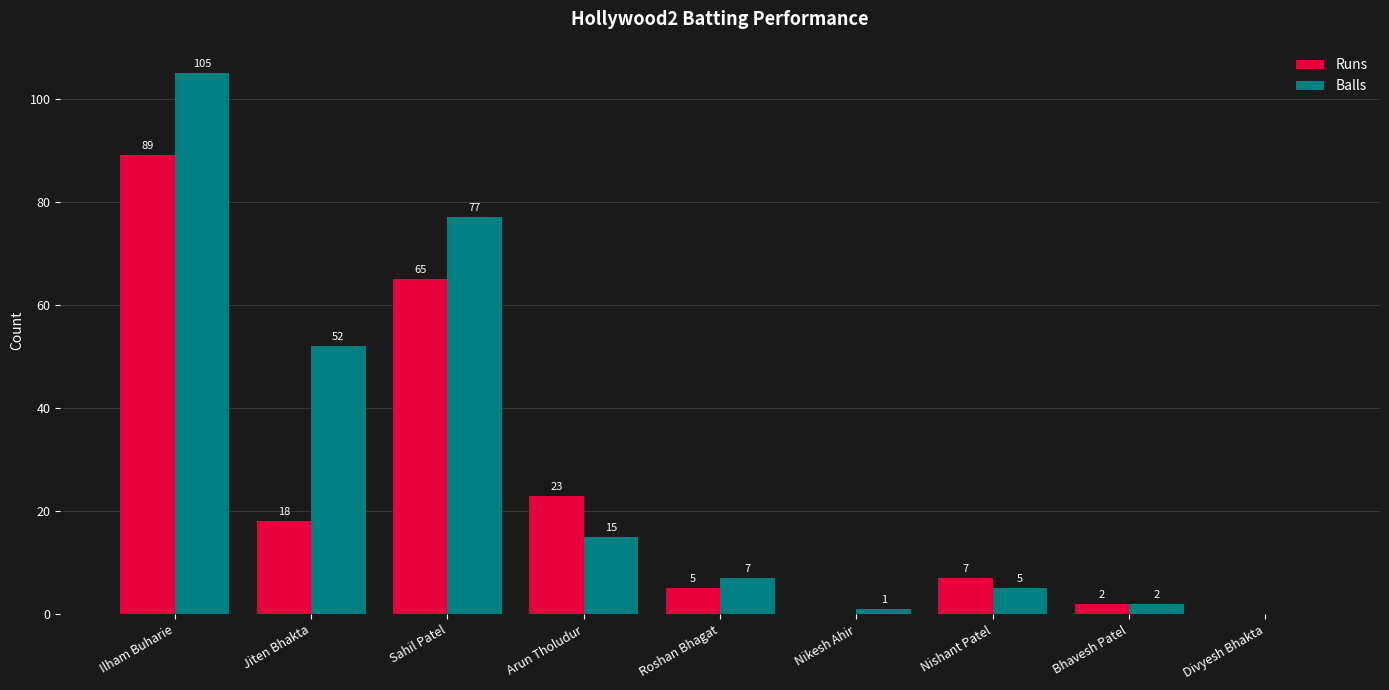

Which series has the largest range (max minus min)?

Balls